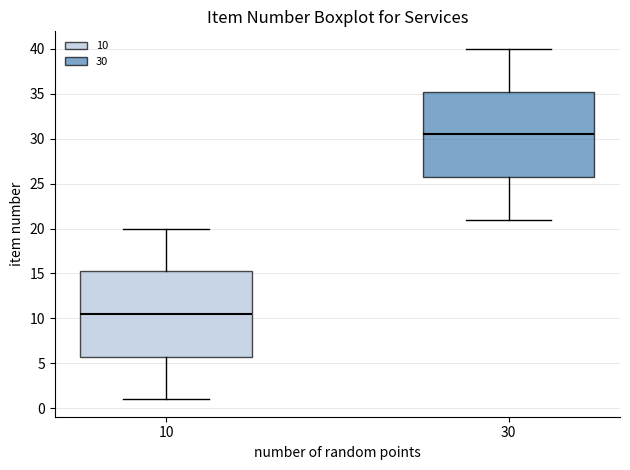

Where is the upper edge of the box at x = 10 on the y-axis? The values are not printed on the chart, so give them approximately, as read against the axis.

15.5